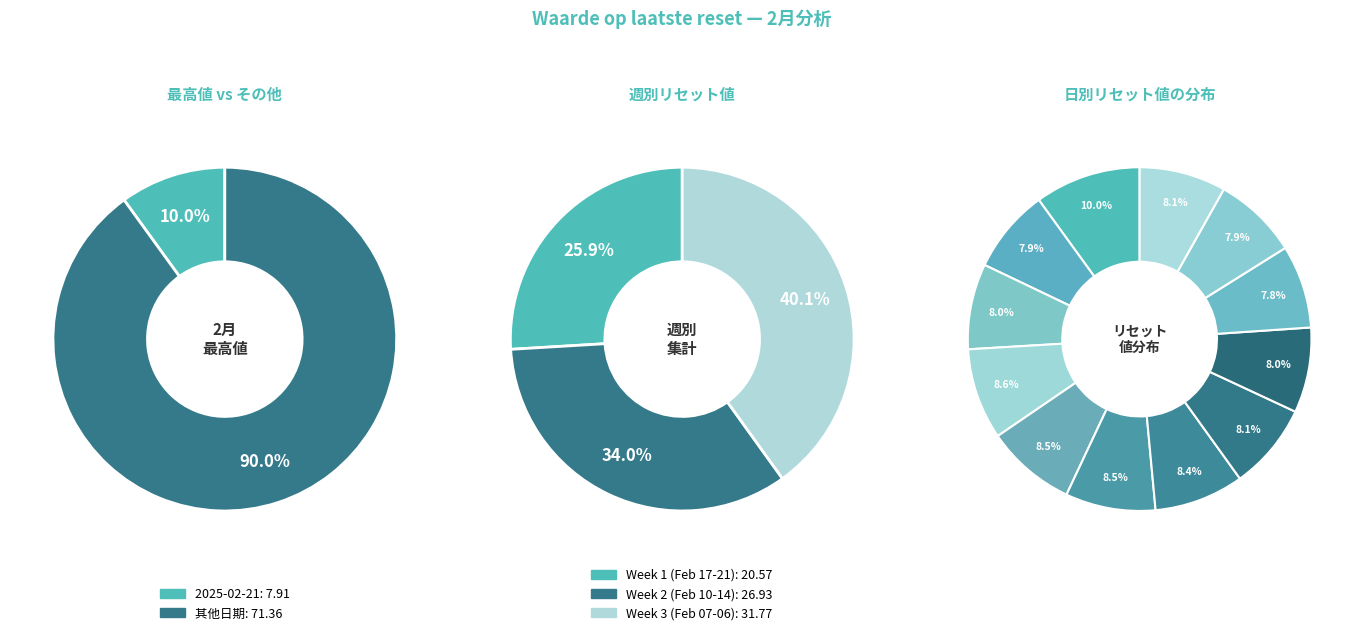

The 2025-02-14 slice represents 8% of the pie. True or false?

True